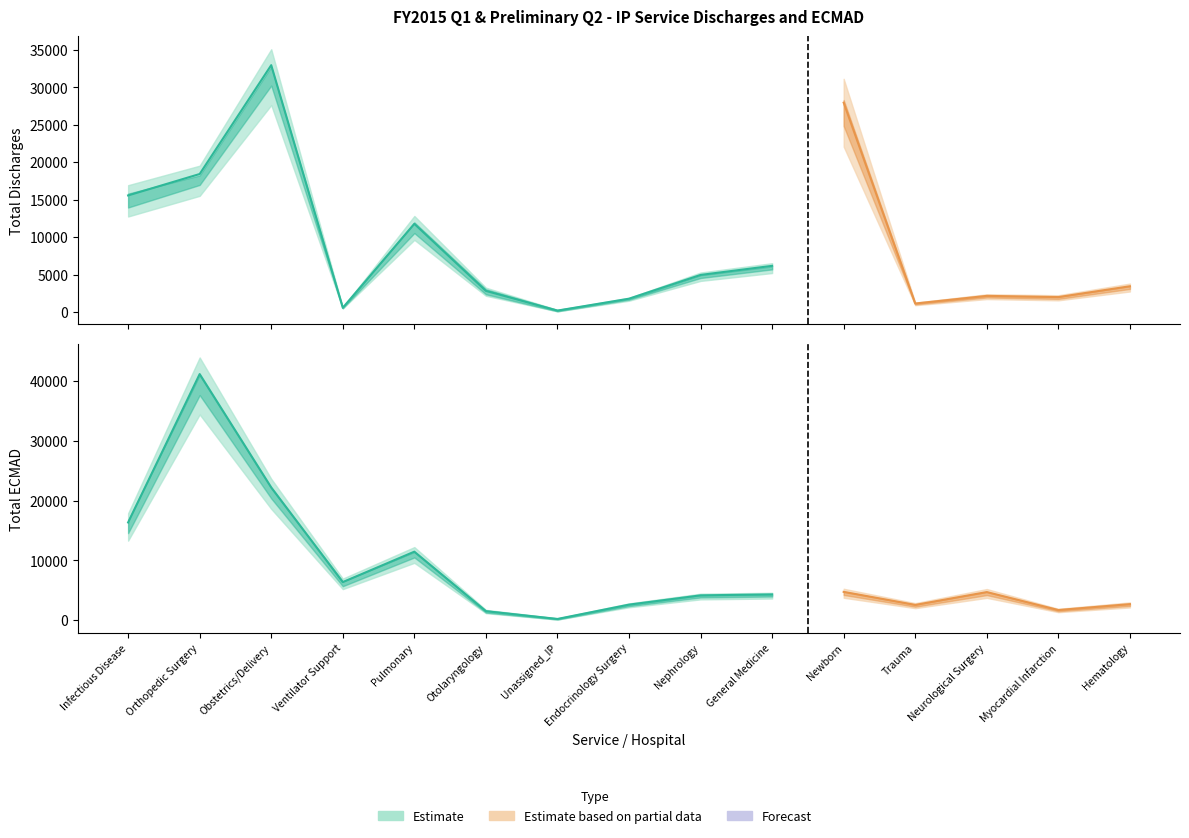

Reading left to right, list all the values displayed in this chart.

Total Discharge FY14: 15000.0	18243.0	32512.0	540.0	11328.0	2541.0	92.0	1760.0	4876.0	6114.0	27601.0	1132.0	2149.0	1939.0	3417.0
Total Discharge FY15: 16128.0	18608.0	33420.0	580.0	12210.0	3090.0	271.0	1788.0	5017.0	6204.0	28309.0	1123.0	2149.0	2033.0	3446.0
Total ECMAD FY14: 15632.9	40466.3	21879.8	6086.9	11257.5	1345.7	92.0	2505.1	4065.3	4235.5	4661.0	2482.7	4637.5	1640.4	2632.8
Total ECMAD FY15: 17018.5	41845.0	22509.5	6605.4	11624.5	1623.8	271.0	2653.9	4200.8	4346.9	4758.8	2577.2	4717.5	1707.1	2689.0